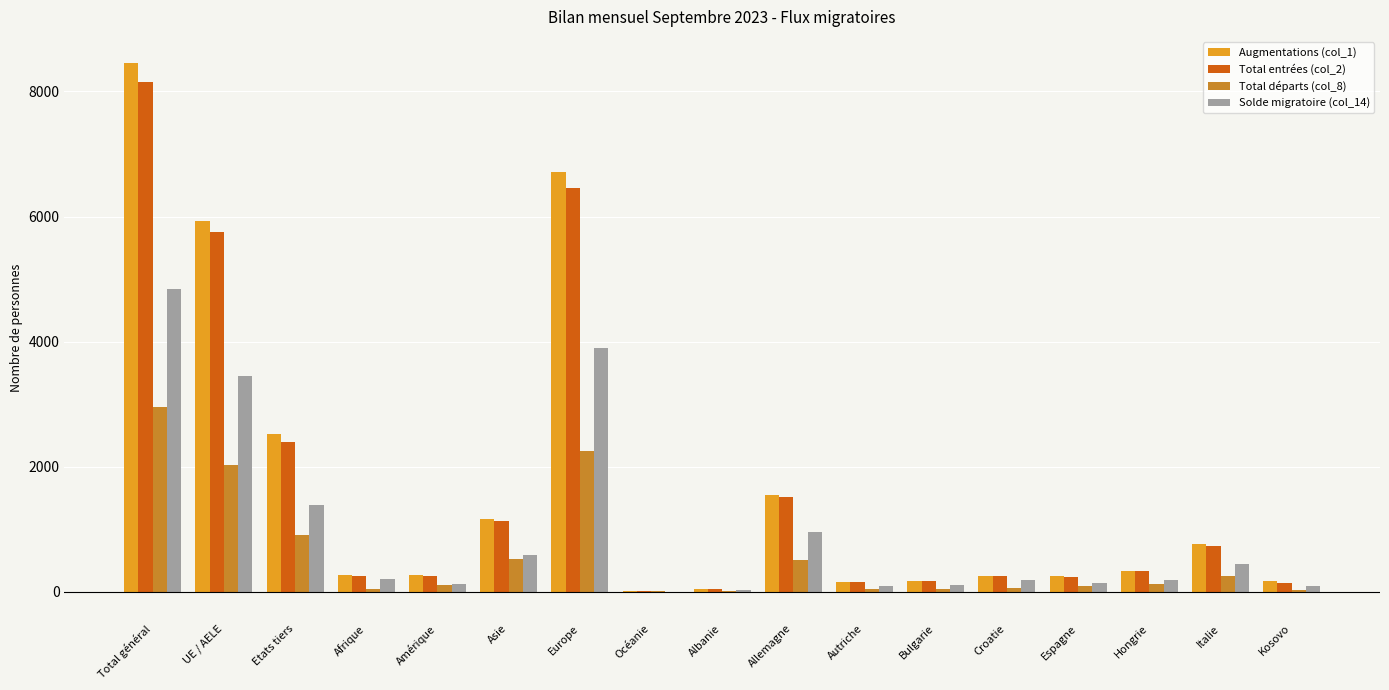

At which label does Augmentations (col_1) reach its peak?

Total général